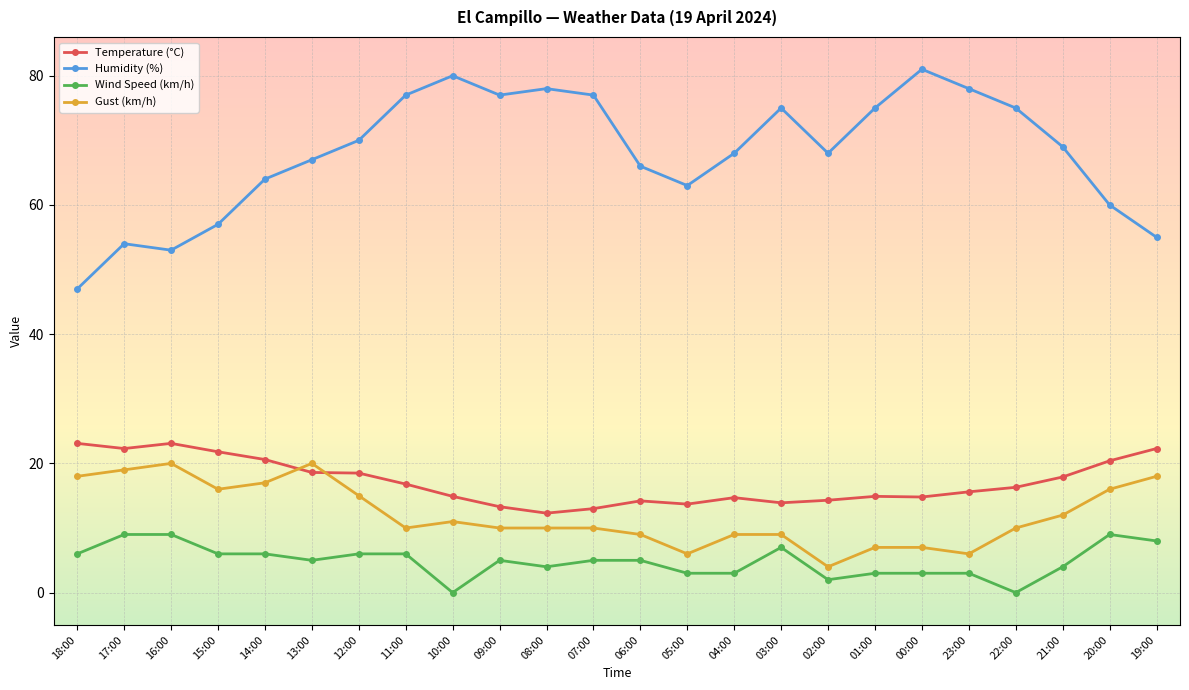

Which label corresponds to the largest value in the chart?

00:00